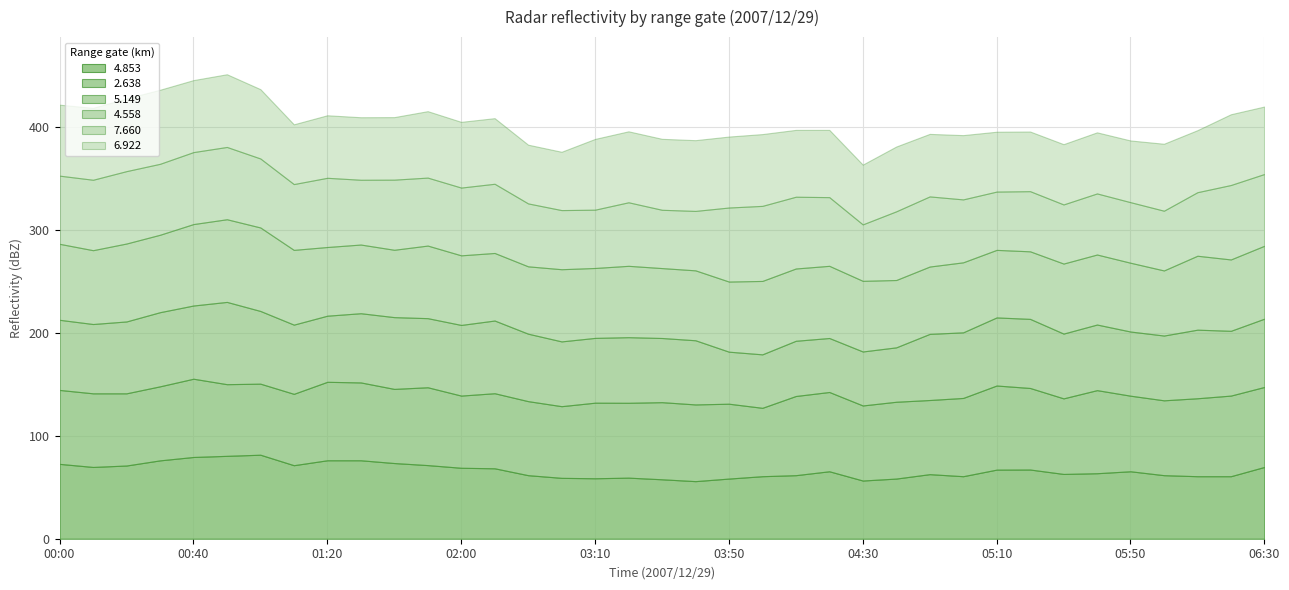

At which category does 2.638 reach its first local peak?

00:40